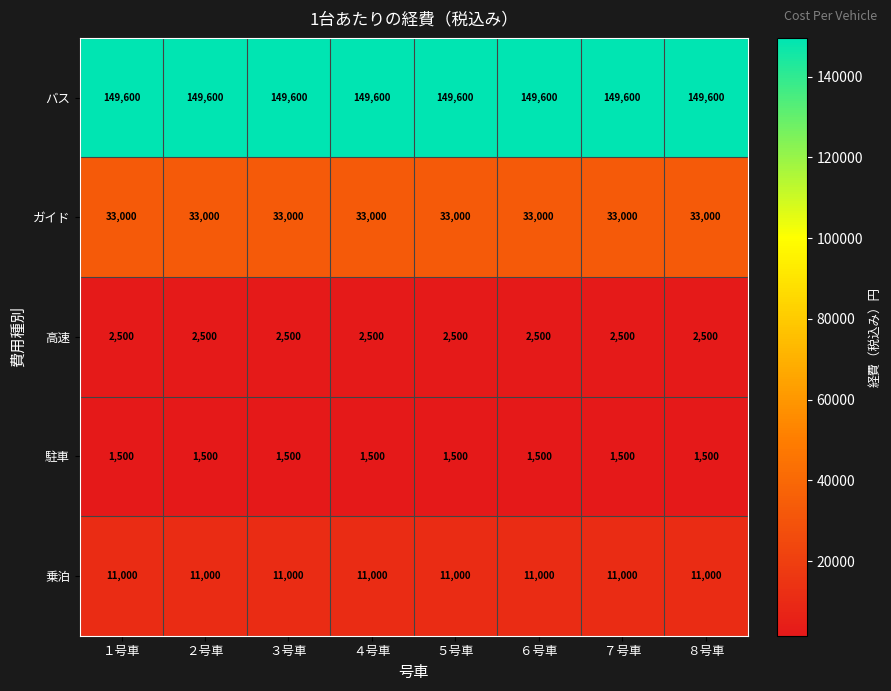

The ガイド series shows 33000 at ５号車. True or false?

True